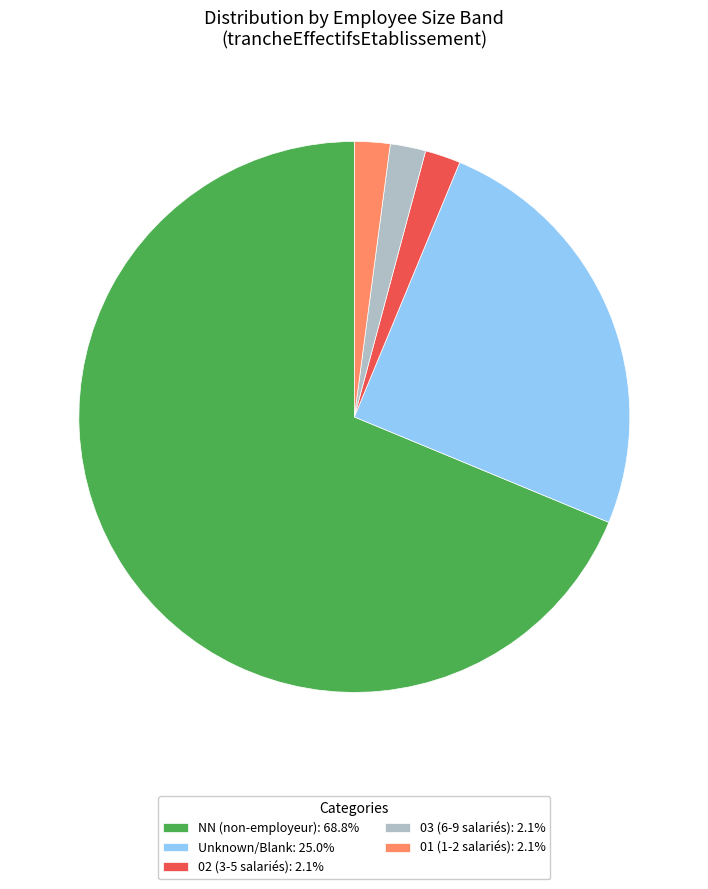

Is there a majority slice in this chart?

Yes